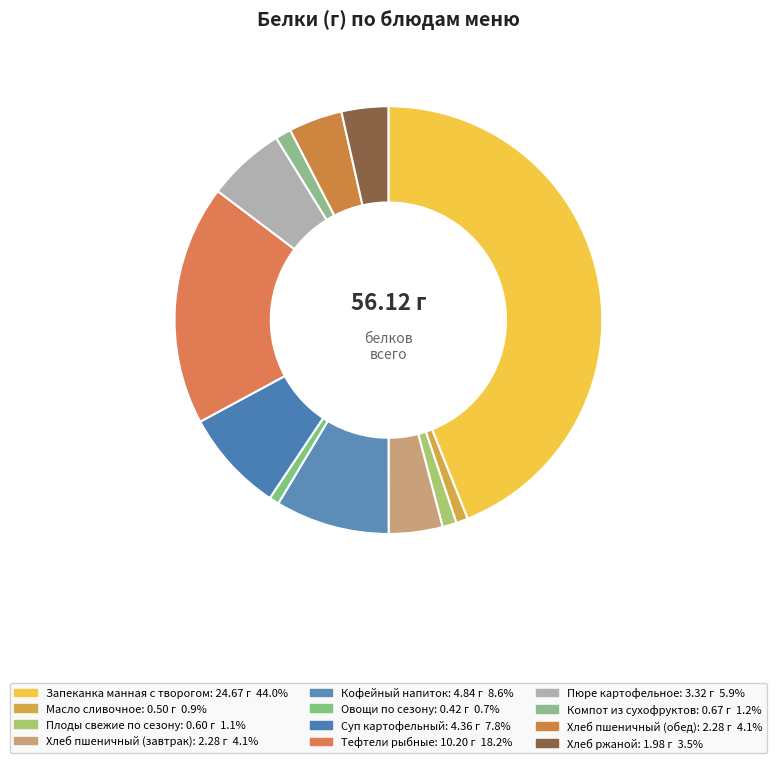

To the nearest percent, what is the difference between the largest and smallest slice percentages?

43%